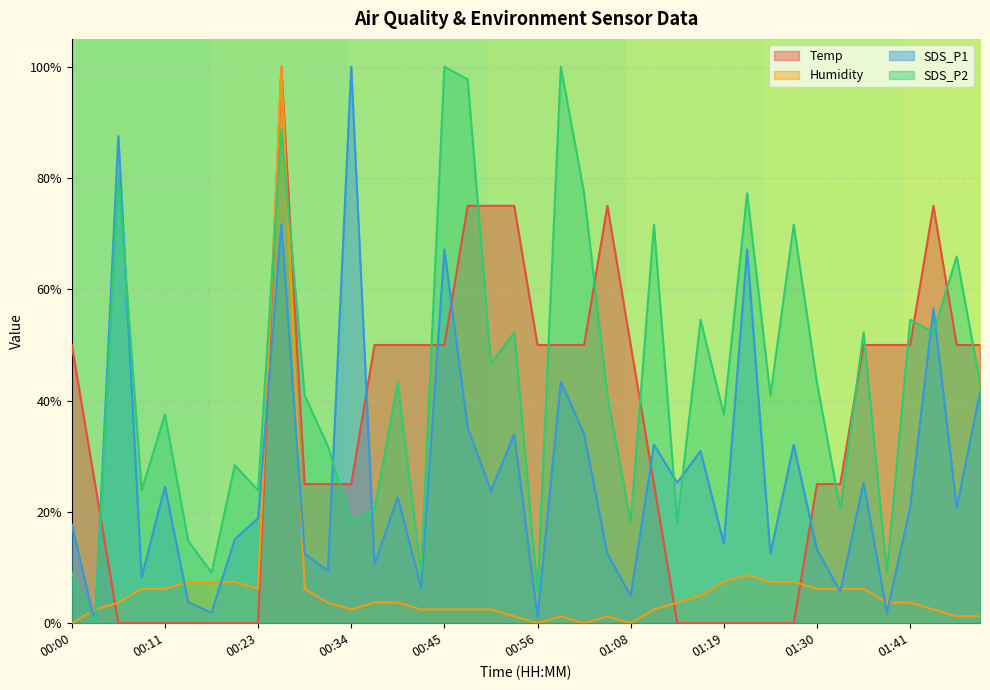

List the labels in order of SDS_P1 value, largest first.

00:34, 00:06, 00:25, 00:45, 01:22, 01:44, 00:59, 01:50, 00:48, 00:54, 01:02, 01:10, 01:27, 01:16, 01:13, 01:36, 00:11, 00:51, 00:40, 01:41, 01:47, 00:23, 00:00, 00:20, 01:19, 01:30, 00:28, 01:05, 01:24, 00:37, 00:31, 00:09, 00:42, 01:33, 01:08, 00:14, 00:17, 01:39, 00:56, 00:03